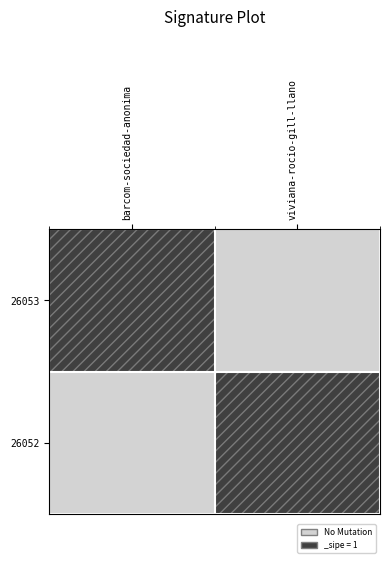

Rank the series by their maximum value, from highest to lowest.

26053, 26052